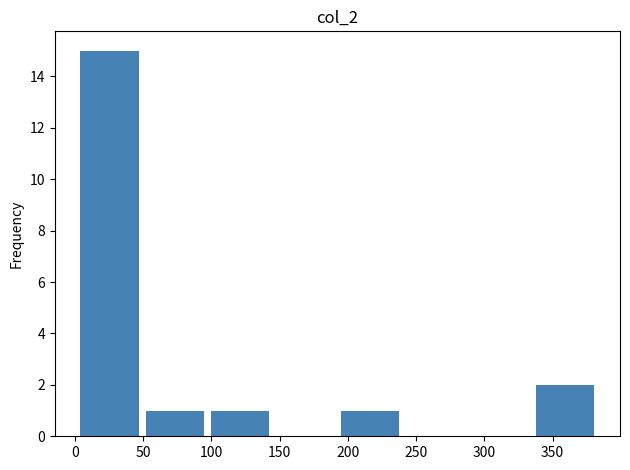

Reading left to right, transcribe this chart: for each bar, give the range it covers on the x-axis and its height. Neither the bar edges nor the heights are printed on the chart, so give them approximately, as read against the axes.

0 to 50: 15
50 to 95: 1
95 to 145: 1
145 to 190: 0
190 to 240: 1
240 to 290: 0
290 to 335: 0
335 to 385: 2